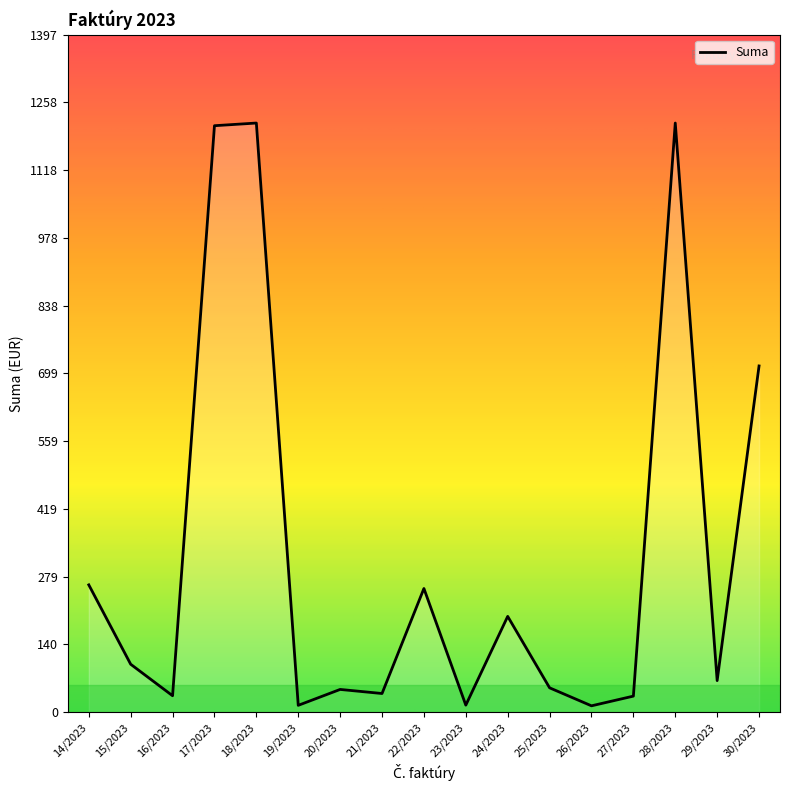

How many lines are shown in the chart?

1